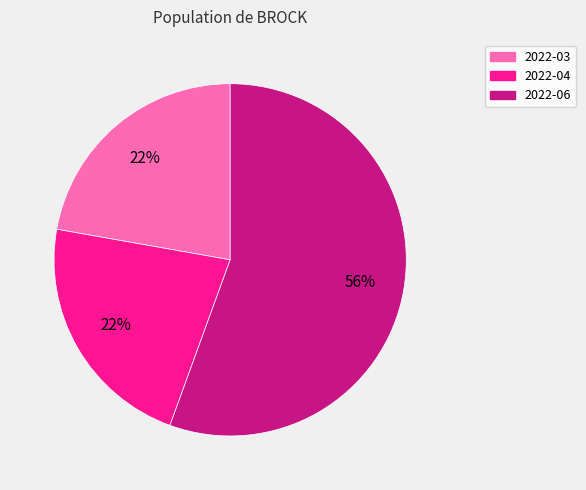

To the nearest percent, what is the average slice percentage?

33%